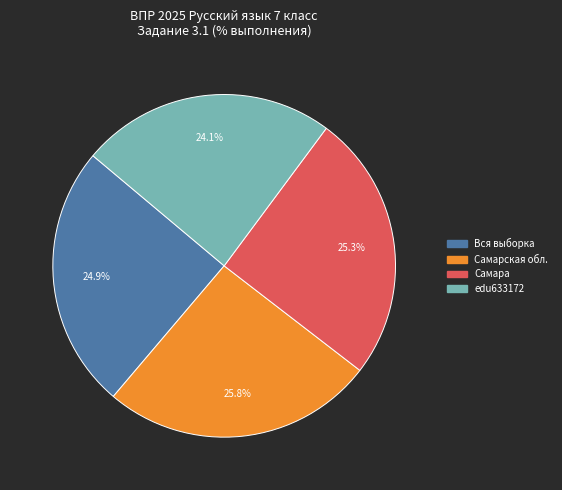

What is the ratio of the value at Самара to the value at Самарская обл.?

1.0